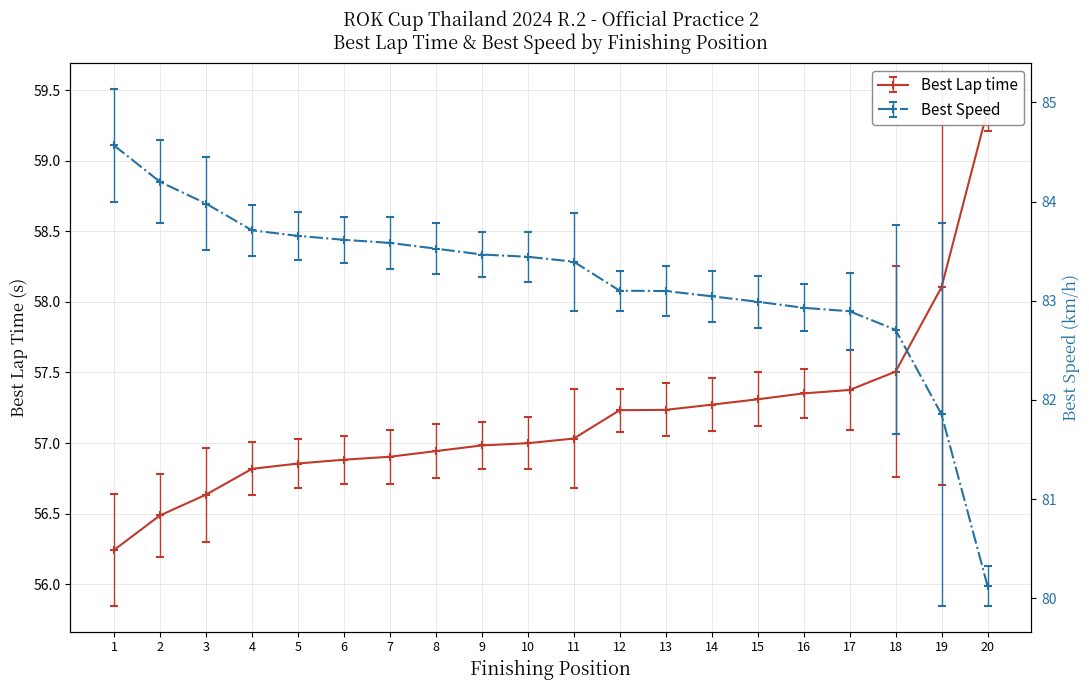

How many values in the Best Lap time series exceed 57?

10